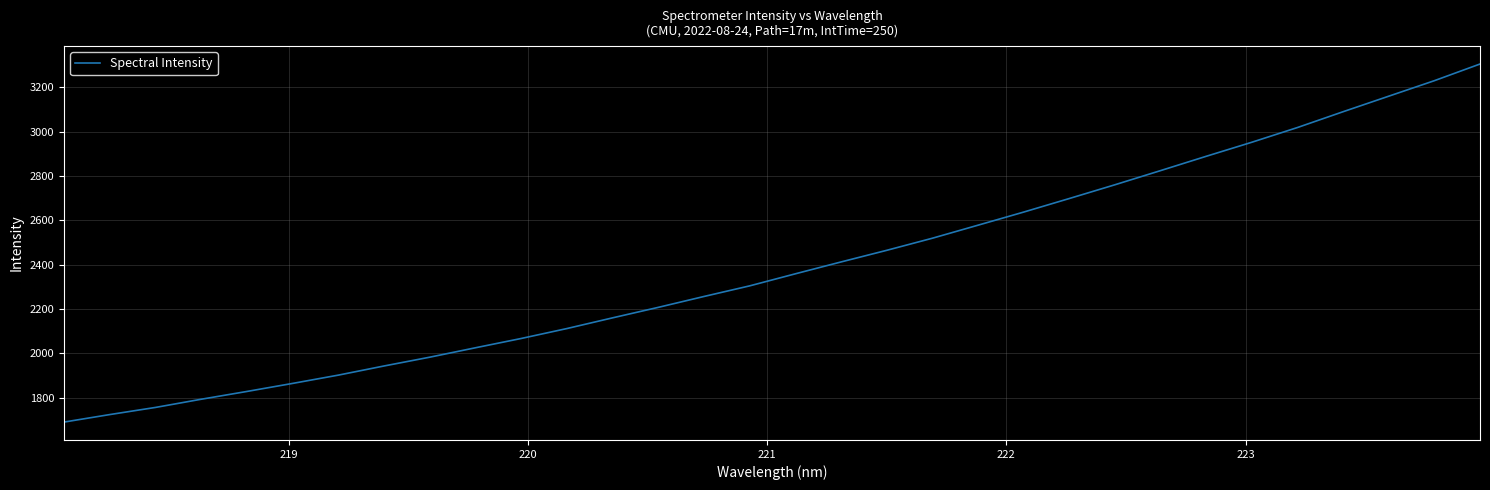

What is the greatest value displayed?

3304.2